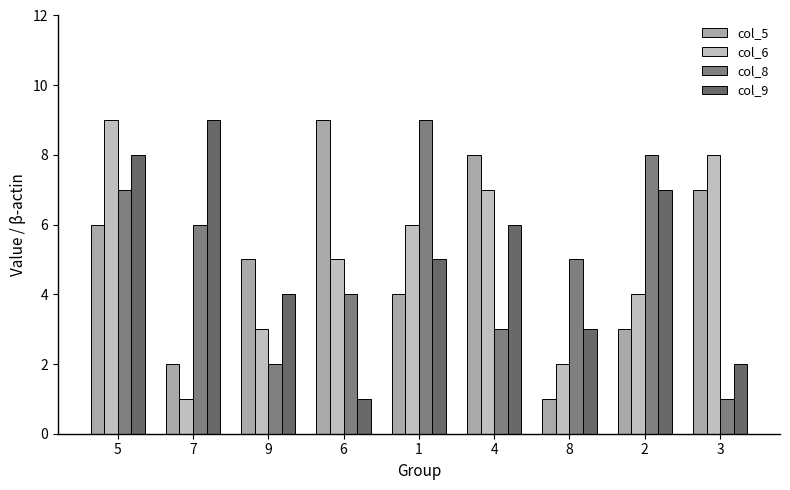

What is the spread (max minus min) of values at 2?

5